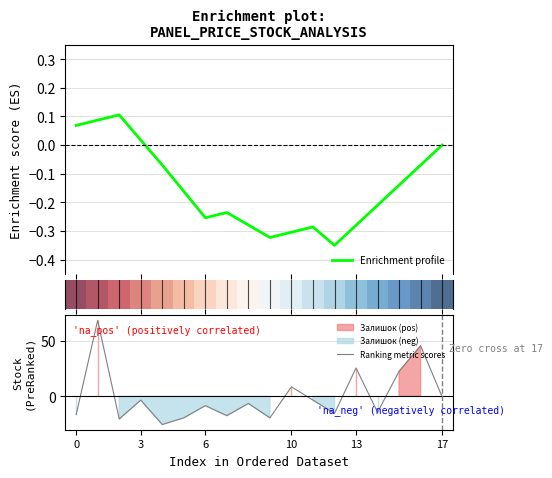

The value of Ranking metric scores at 0 is -16.4. True or false?

True